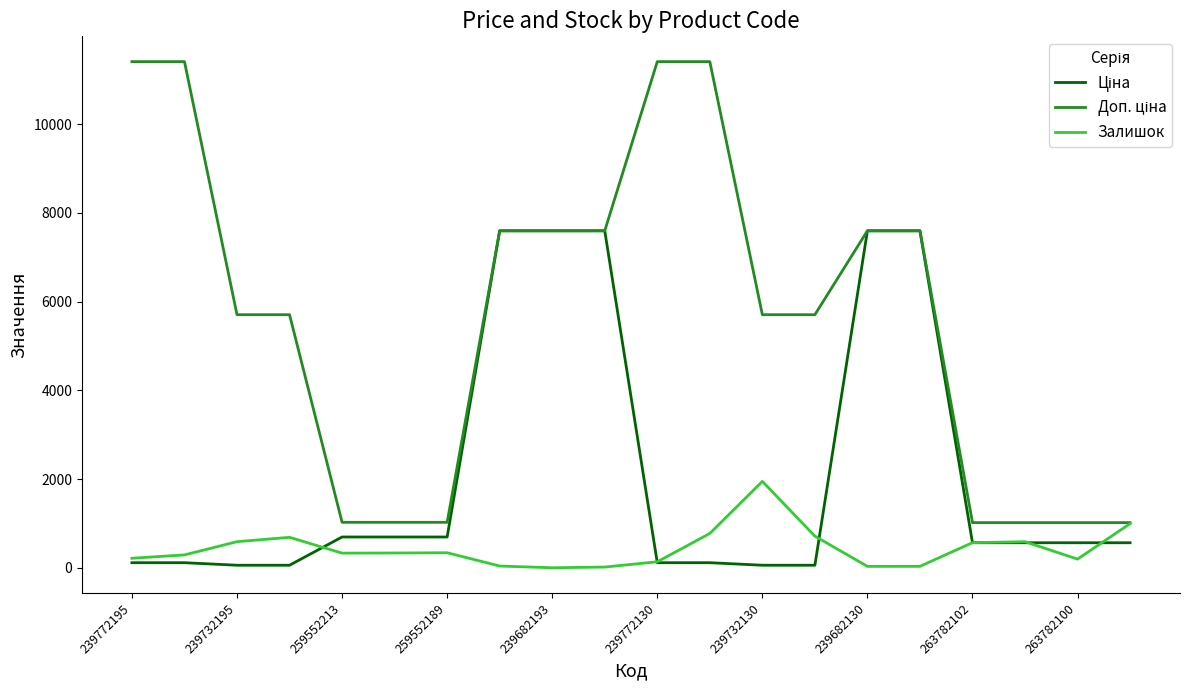

Does the chart have visible grid lines?

No